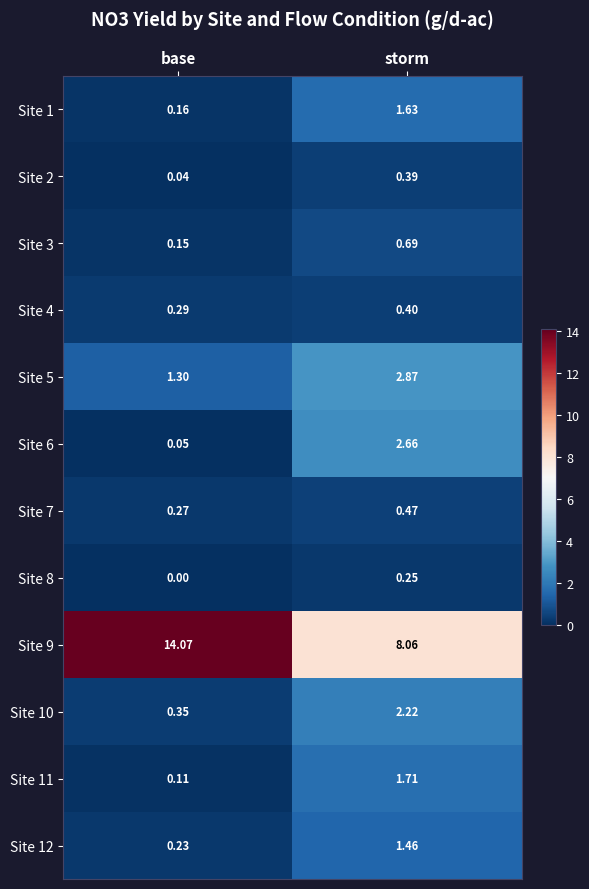

List the series in order of their peak value, lowest first.

Site 8, Site 2, Site 4, Site 7, Site 3, Site 12, Site 1, Site 11, Site 10, Site 6, Site 5, Site 9